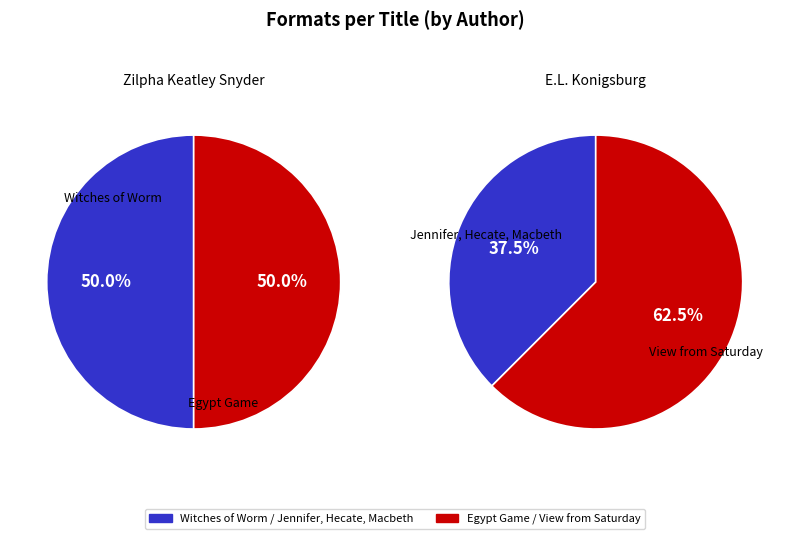

Does any single category account for the majority?

No